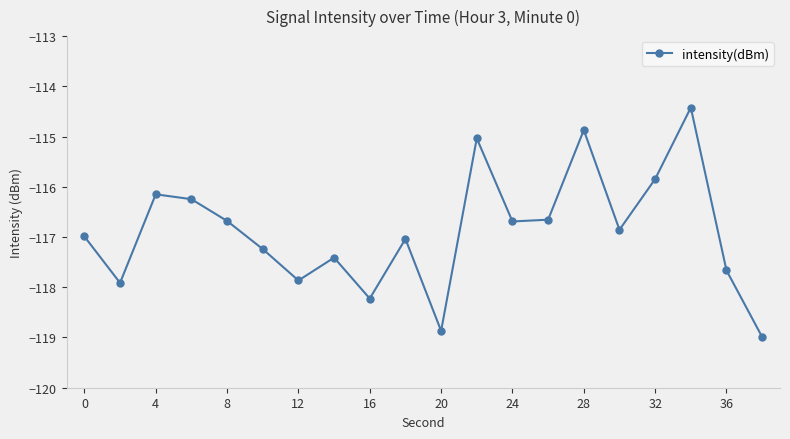

What is the difference between the second highest and minimum values?

4.1